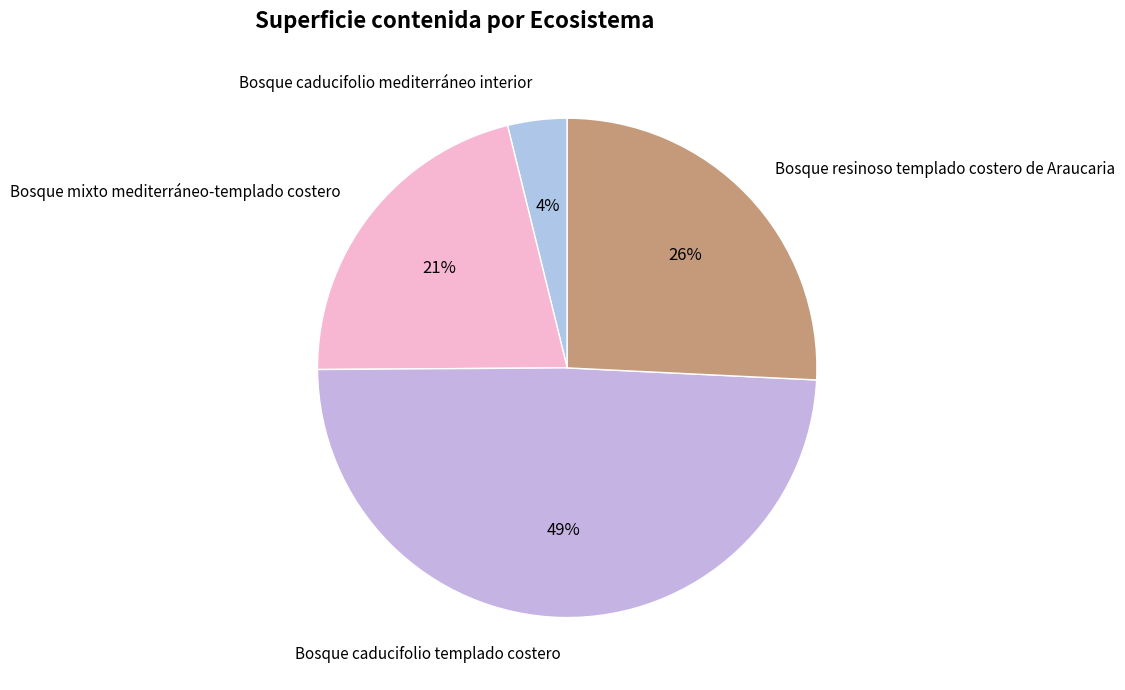

How many slices are in this pie chart?

4